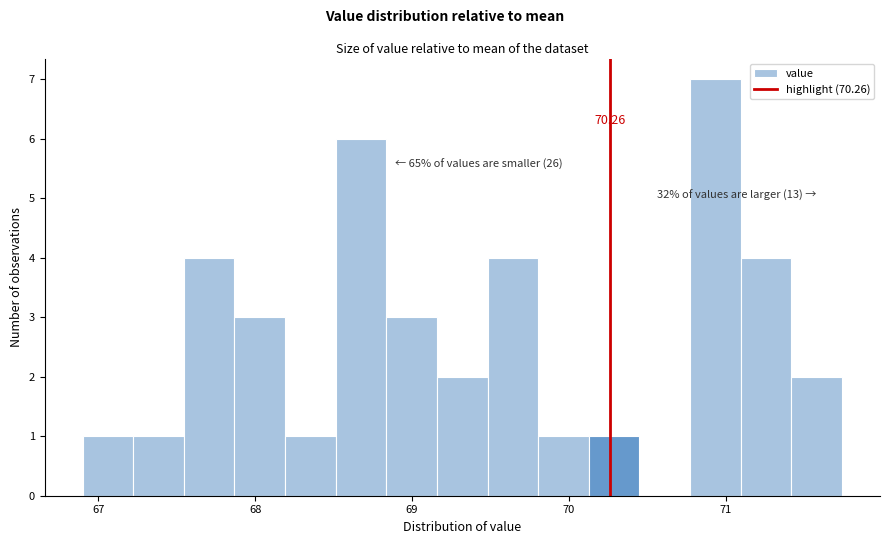

Around what value on the x-axis is the tallest bar? Give the approximate position of its centre, as read against the axis.

70.9